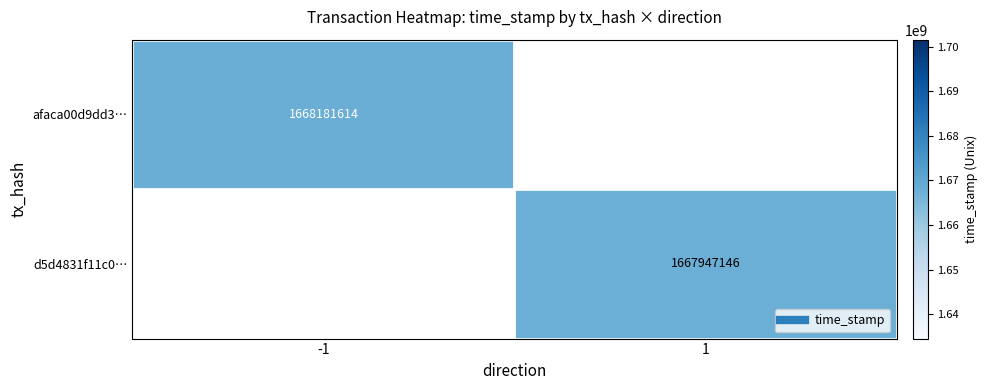

How many series are shown in this chart?

2